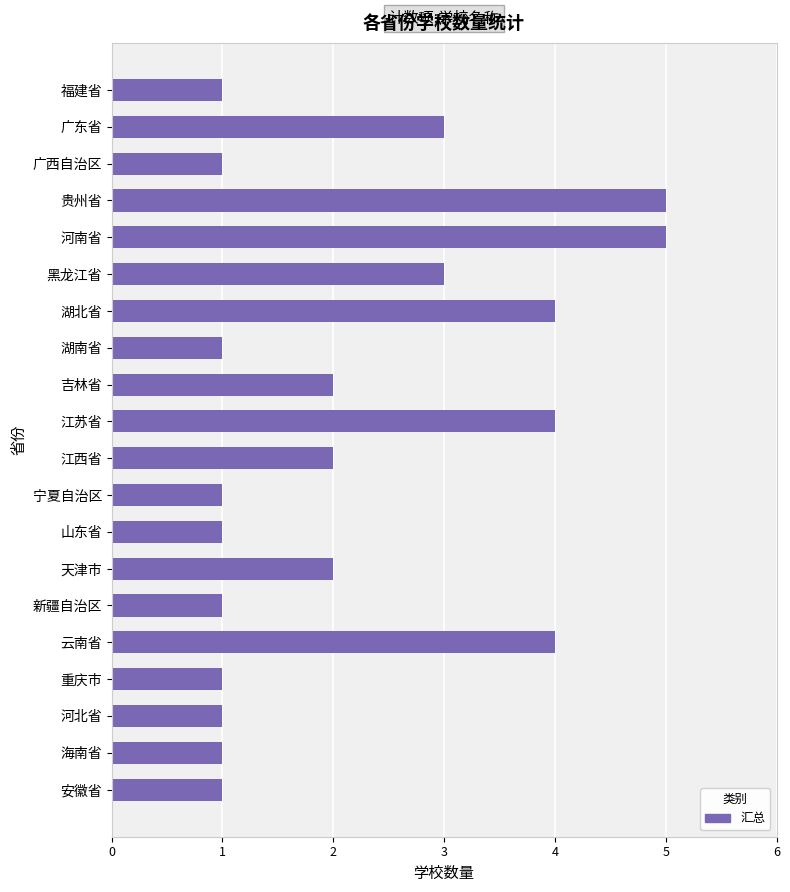

What is the minimum value shown in the chart?

1